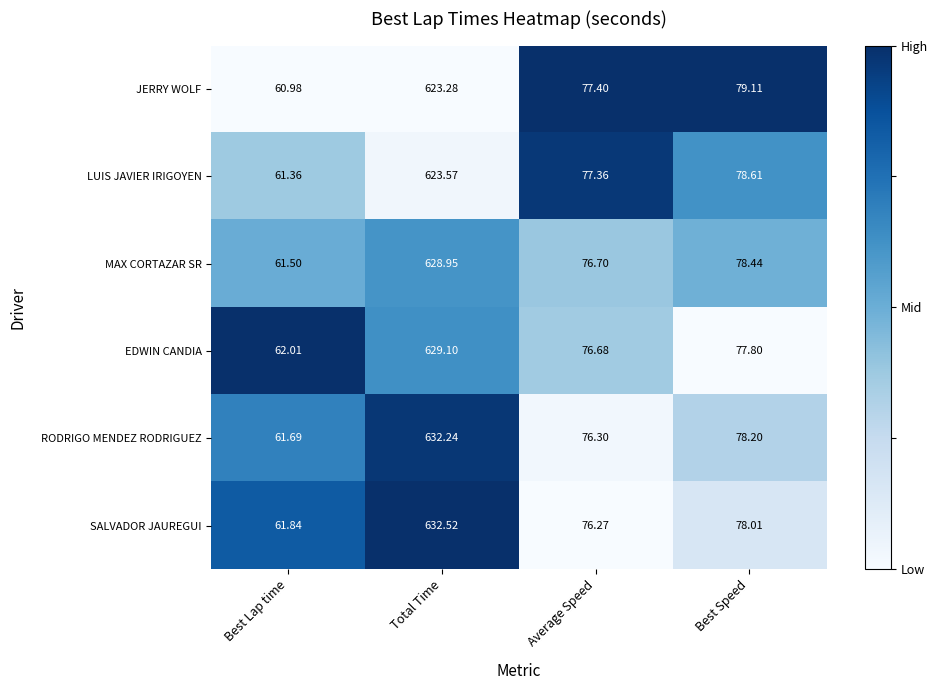

Which series has the largest total across all categories?

SALVADOR JAUREGUI